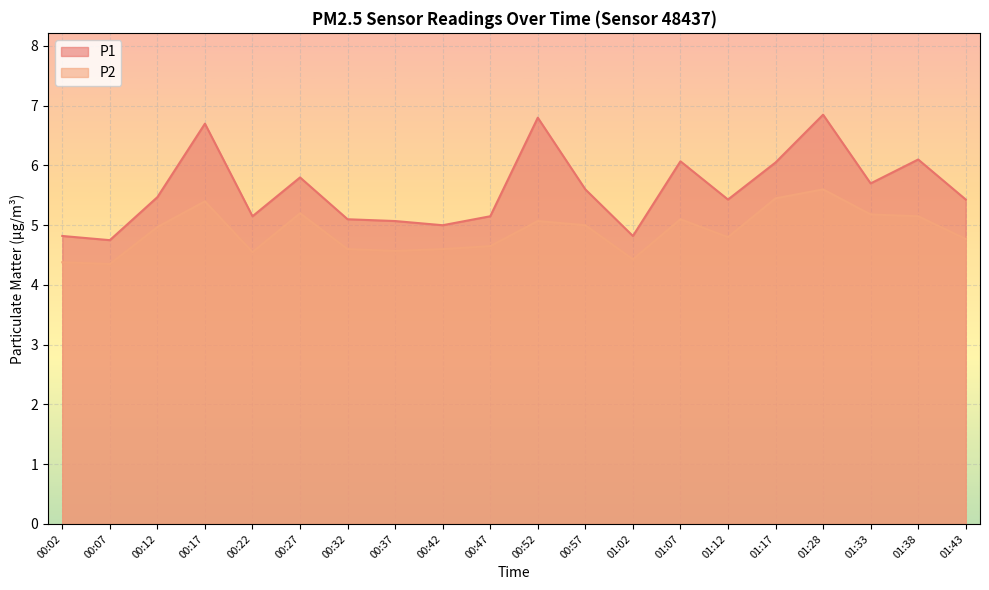

Where is P2 nearest to the value 4?

00:07